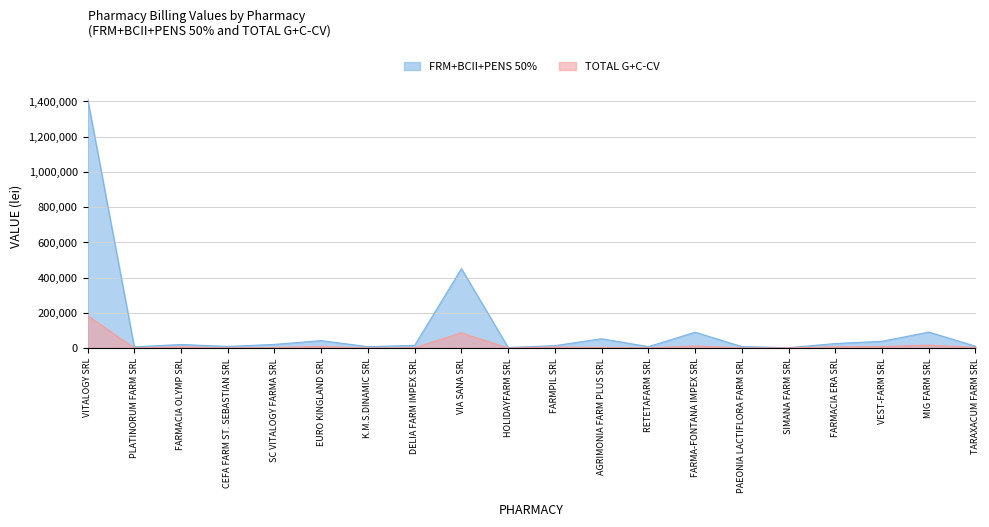

The TOTAL G+C-CV series shows 8381.0 at VEST-FARM SRL. True or false?

True